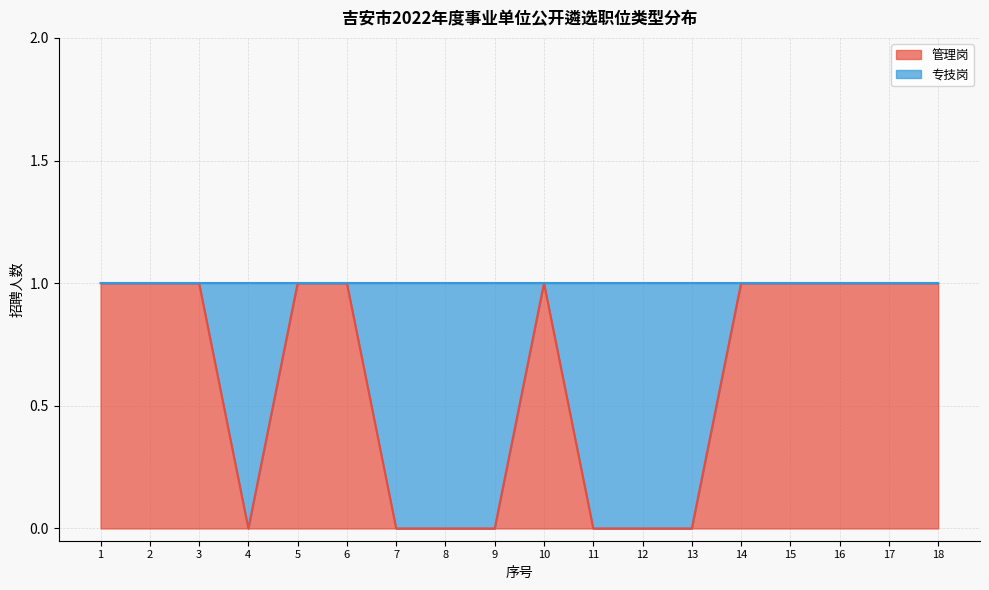

At which category does the data reach its first local valley?

4